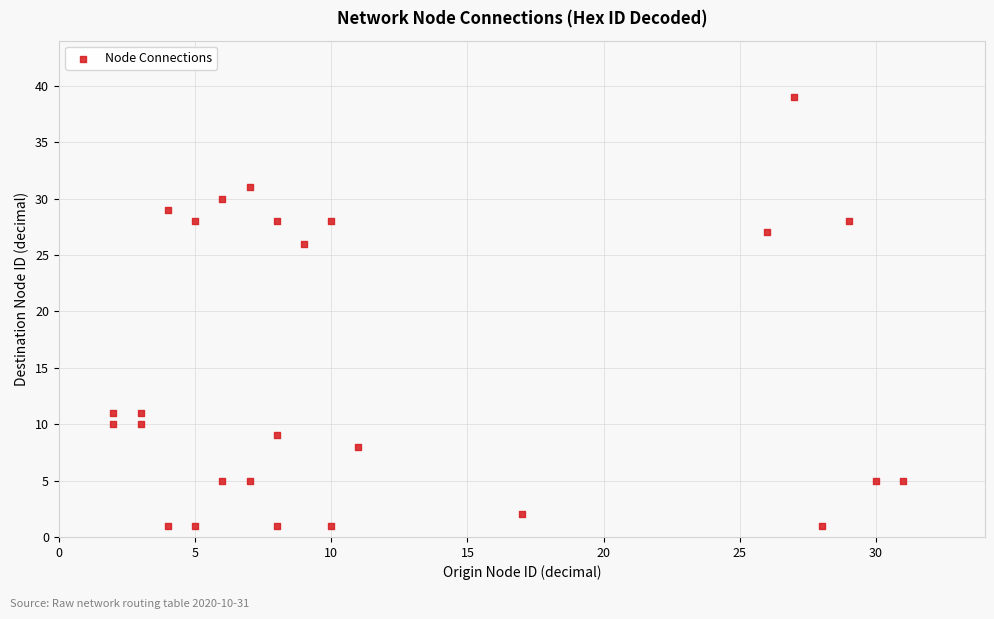

What is the range of Y values (max minus min)?

38